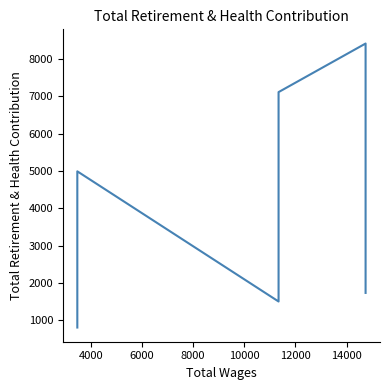

How many values exceed 4991?

2